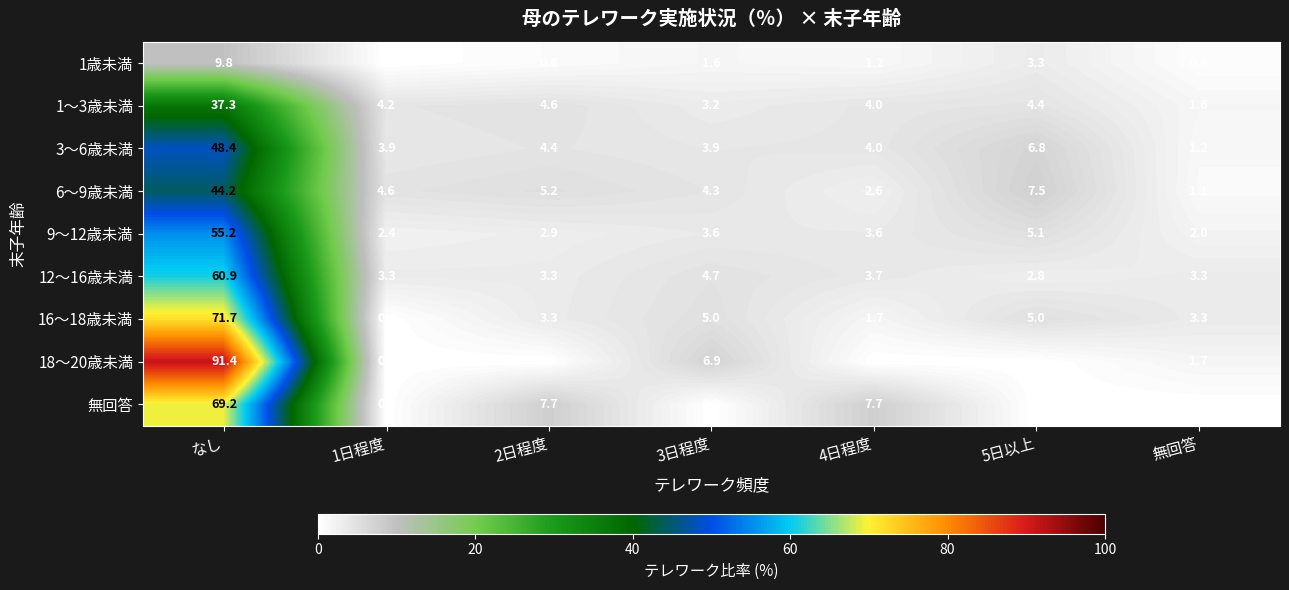

At which category does the chart reach its peak across all series?

なし